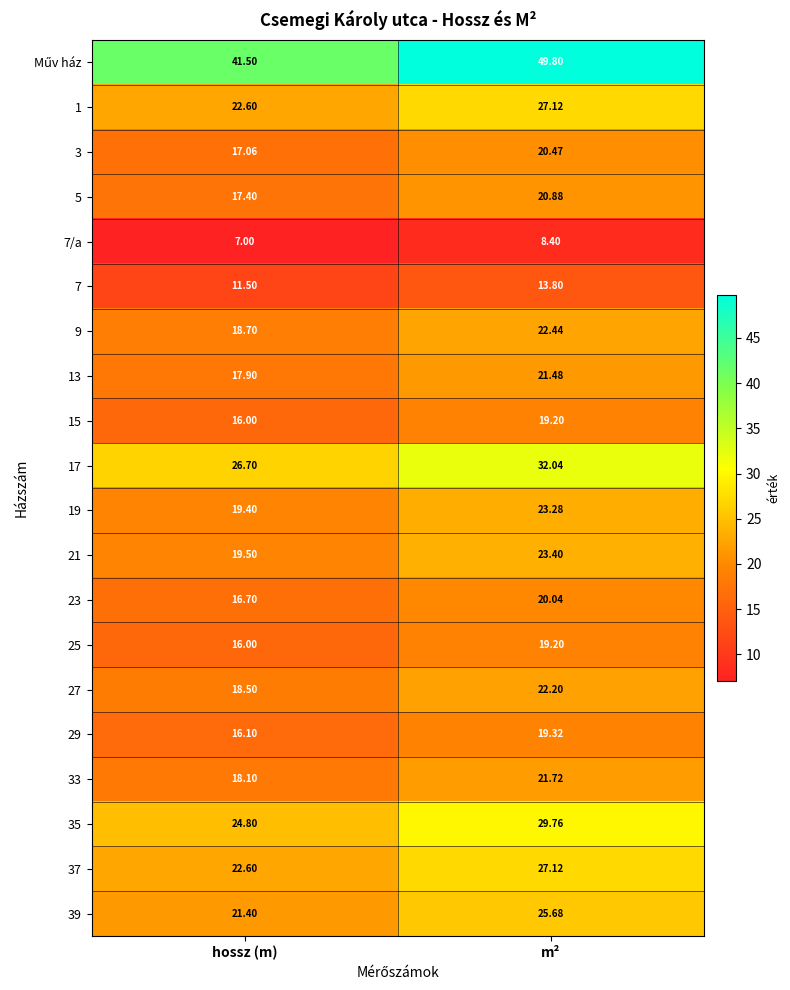

Rank the categories by 19 value from highest to lowest.

m², hossz (m)